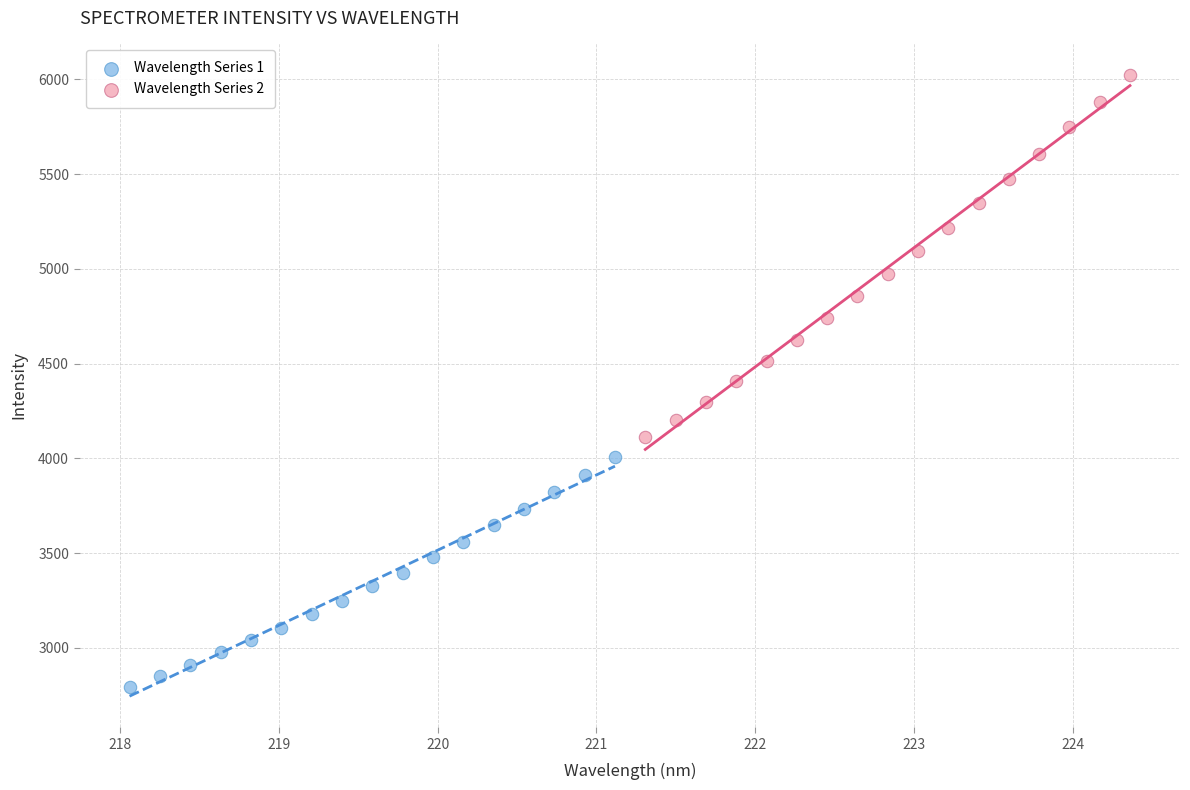

Which series has the widest spread of Y values?

Wavelength Series 2